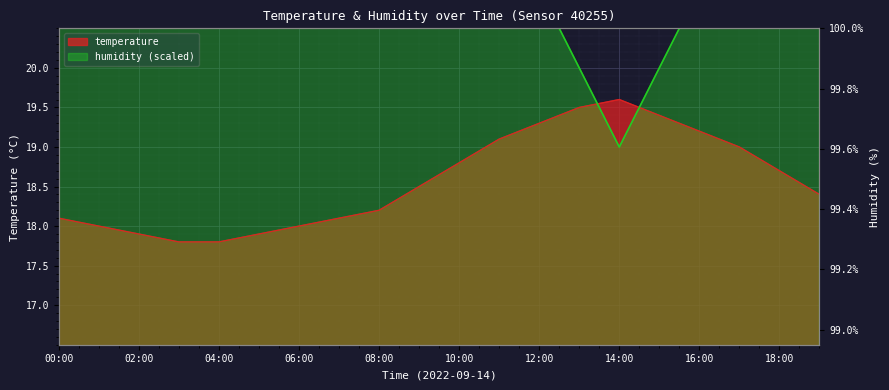

Does the chart display data point markers on the line(s)?

No